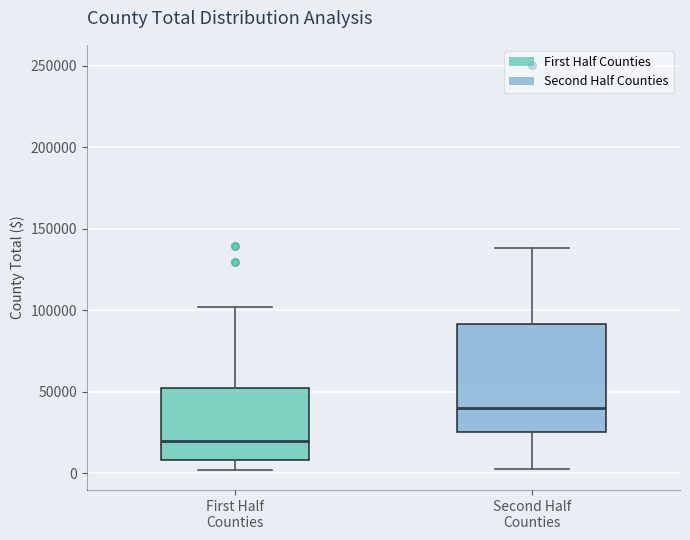

Which box has the lowest median line?

First Half Counties